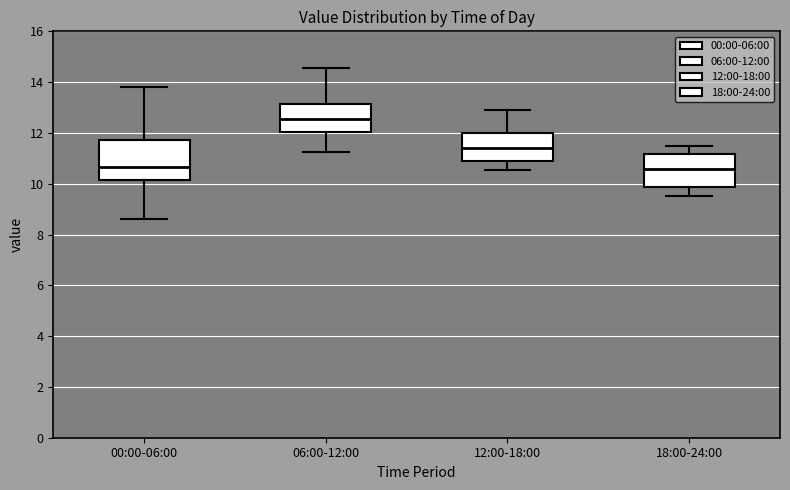

Where does the median line of the box for 18:00-24:00 sit on the y-axis? The values are not printed on the chart, so give them approximately, as read against the axis.

10.6